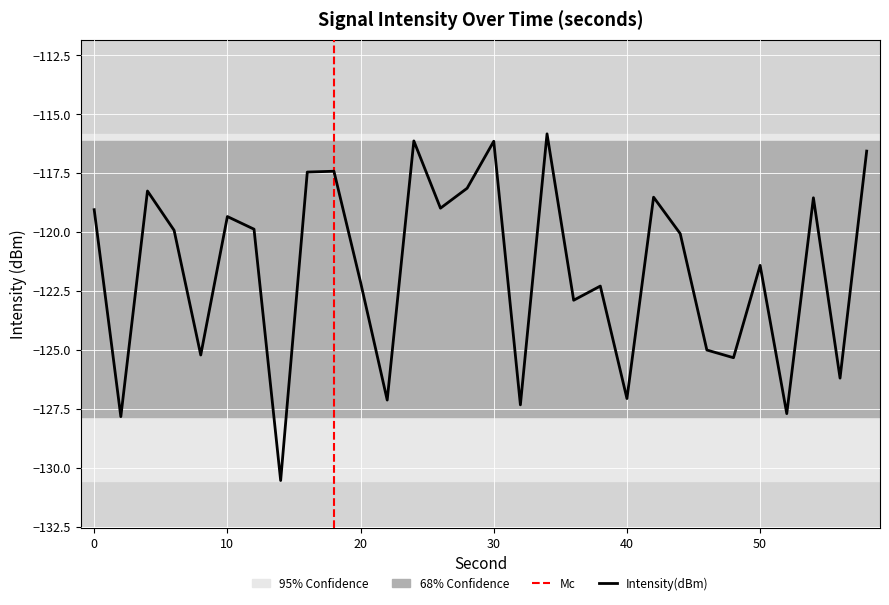

What is the minimum value shown in the chart?

-130.5